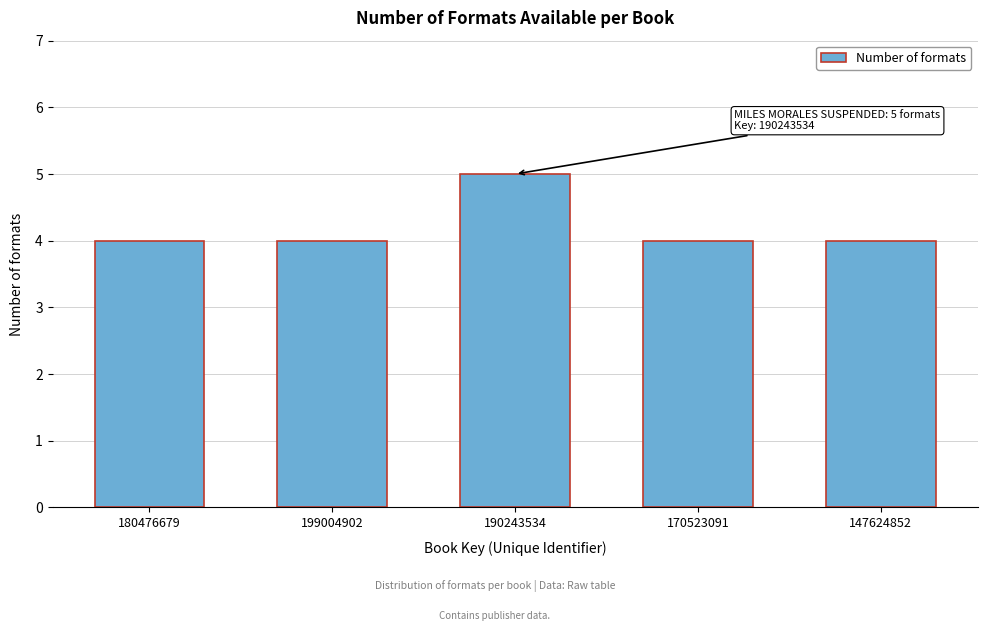

Reading left to right, what are all the values shown in this chart?

4	4	5	4	4